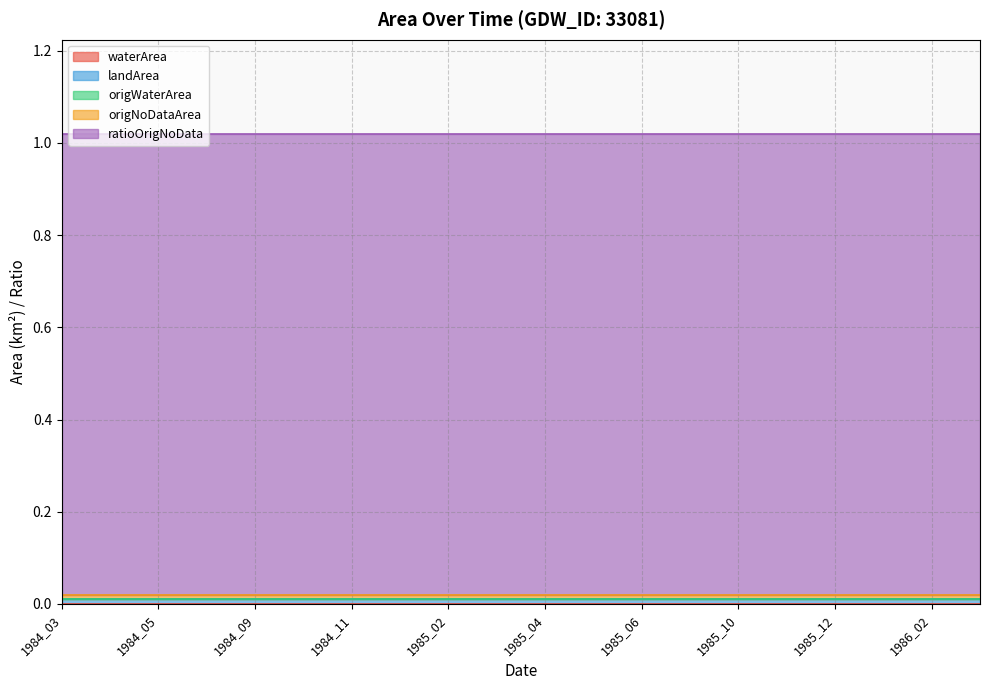

How many lines are shown in the chart?

5